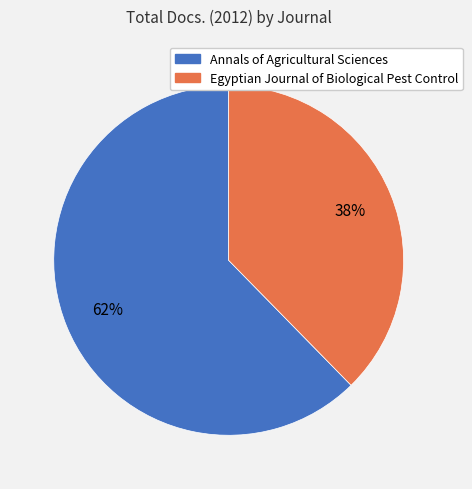

How many segments does this pie chart have?

2